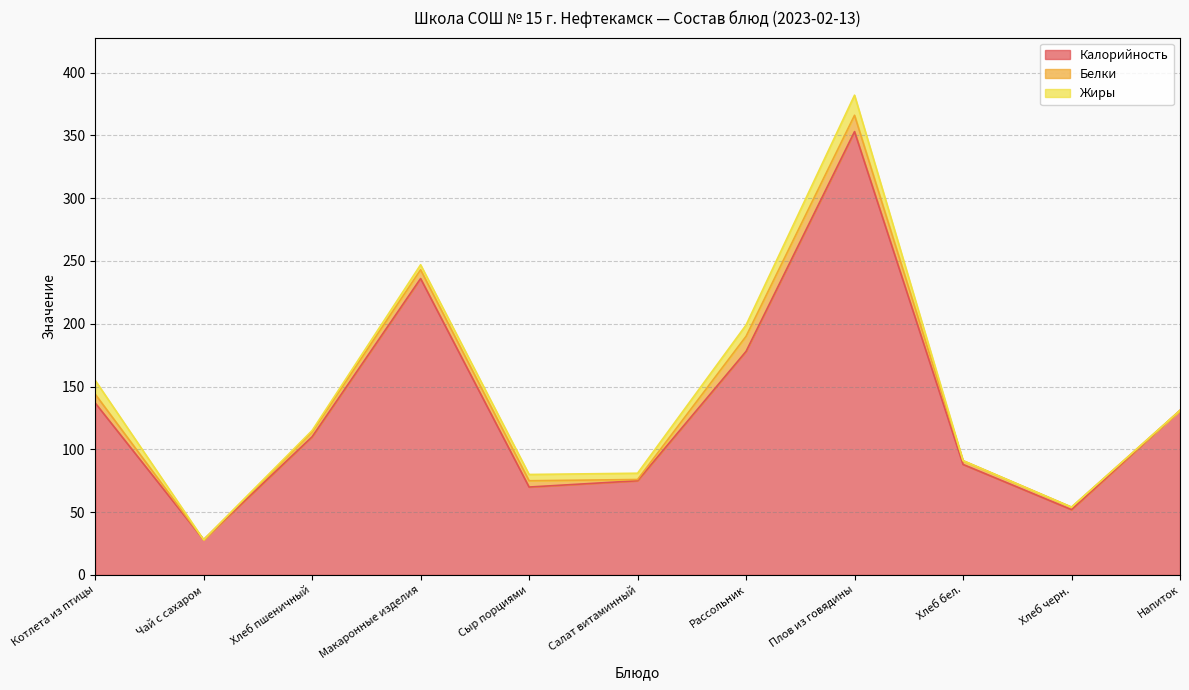

What is the total value across all series at Хлеб пшеничный?

115